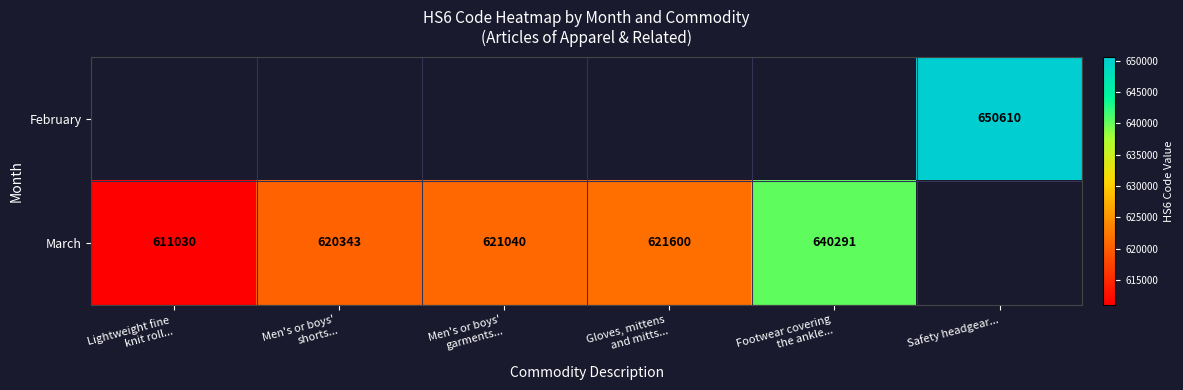

What is the maximum value for February?

650610